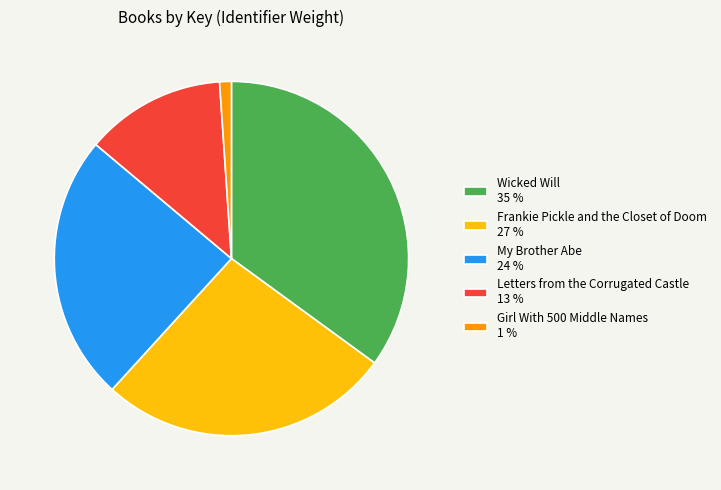

Combined, do Girl With 500 Middle Names 1 % and Frankie Pickle and the Closet of Doom 27 % account for over 50%?

No